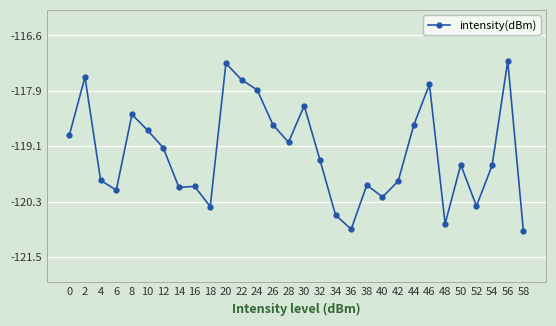

True or false: there are more than 0 points higher than both neighbors.

True